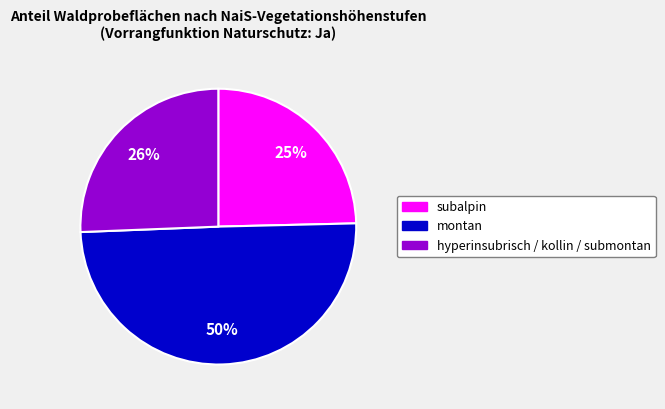

To the nearest percent, what is the difference between the hyperinsubrisch / kollin / submontan and subalpin slice percentages?

1%